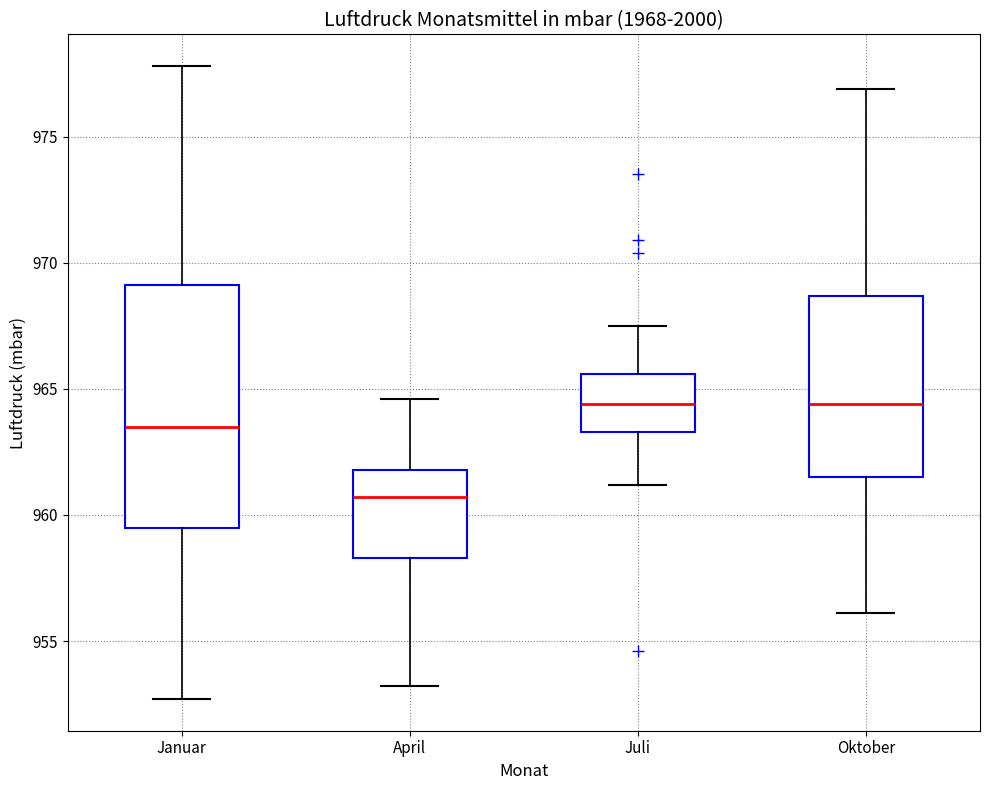

Where does the median line of the box for Januar sit on the y-axis? The values are not printed on the chart, so give them approximately, as read against the axis.

963.5